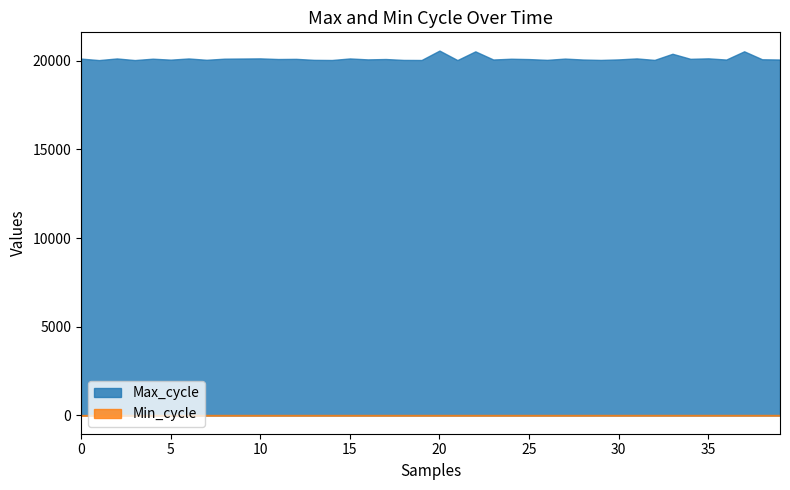

True or false: Min_cycle and Max_cycle intersect in this chart.

False